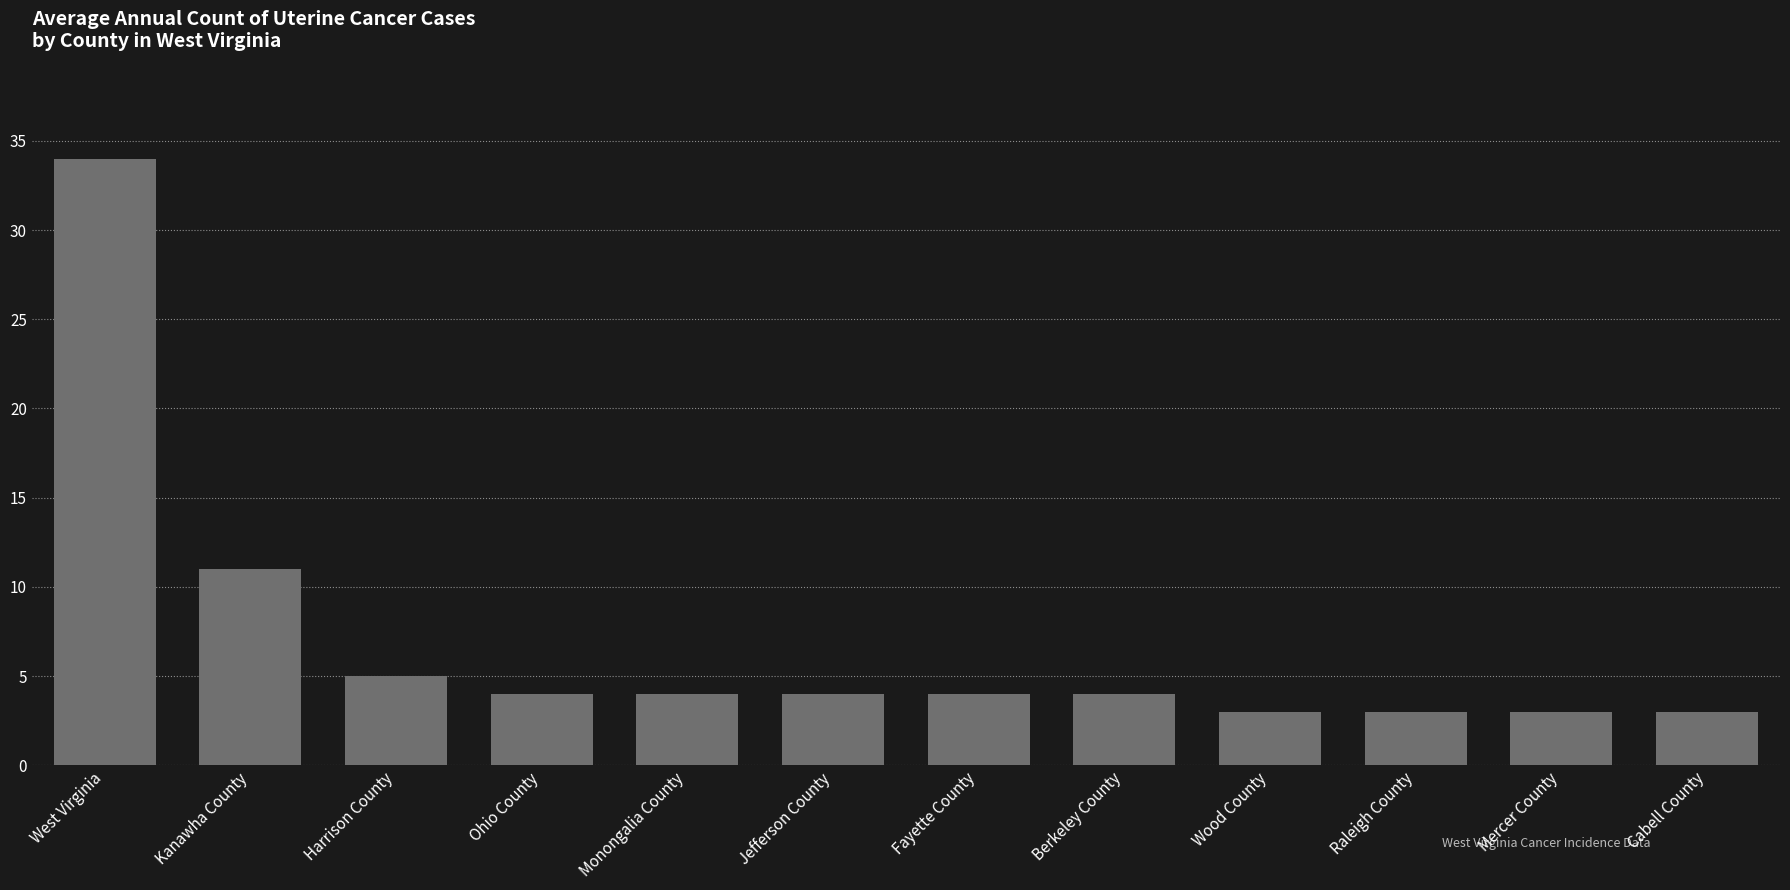

Are the bars grouped side by side (vs. stacked)?

No